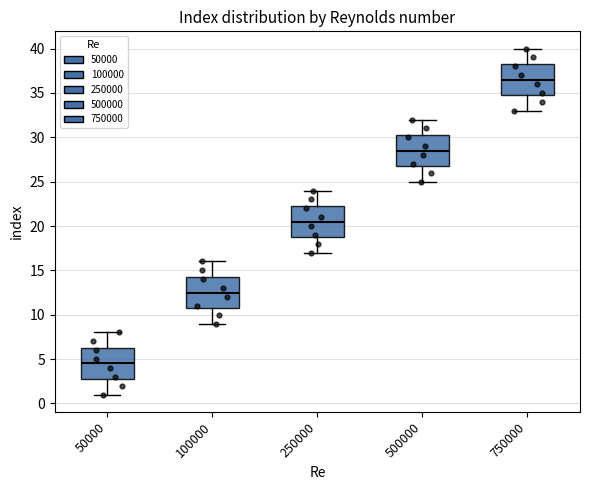

Reading left to right, read every box against the y-axis: the position of its median line, the range the box covers, and the ends of its whiskers. The values are not printed on the chart, so give them approximately, as read against the axis.

50000: median 4.5, box 3.0 to 6.5, whiskers 1.0 to 8.0
100000: median 12.5, box 11.0 to 14.5, whiskers 9.0 to 16.0
250000: median 20.5, box 19.0 to 22.5, whiskers 17.0 to 24.0
500000: median 28.5, box 27.0 to 30.5, whiskers 25.0 to 32.0
750000: median 36.5, box 35.0 to 38.5, whiskers 33.0 to 40.0